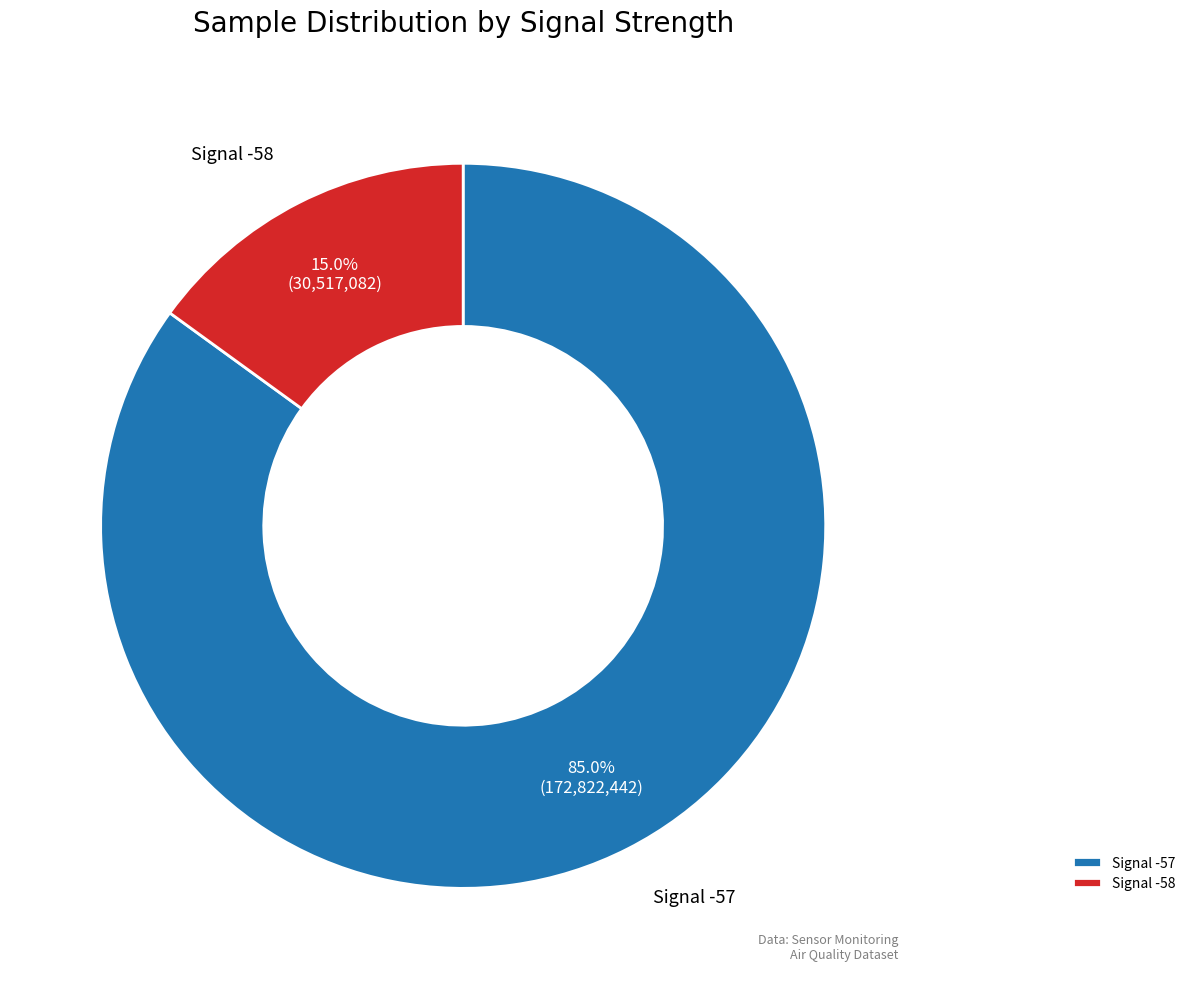

Count the number of slices in the pie.

2